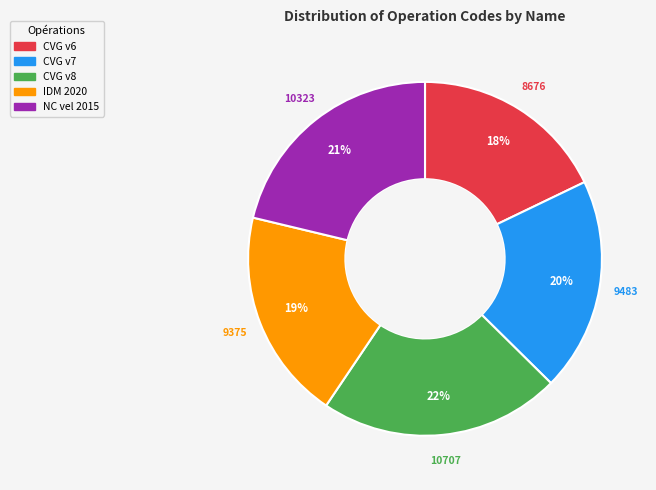

To the nearest percent, what is the difference between the largest and smallest slice percentages?

4%